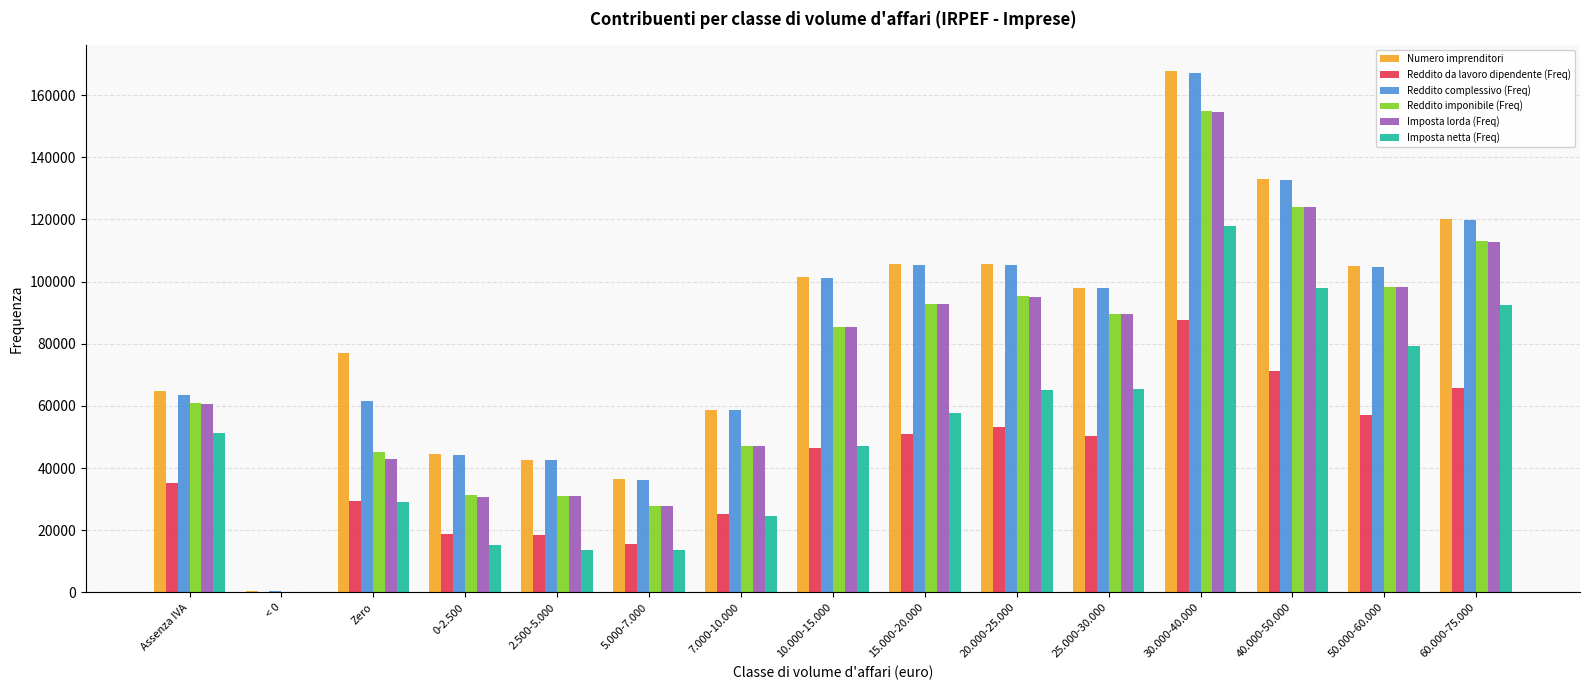

Which series has the widest spread of values?

Numero imprenditori